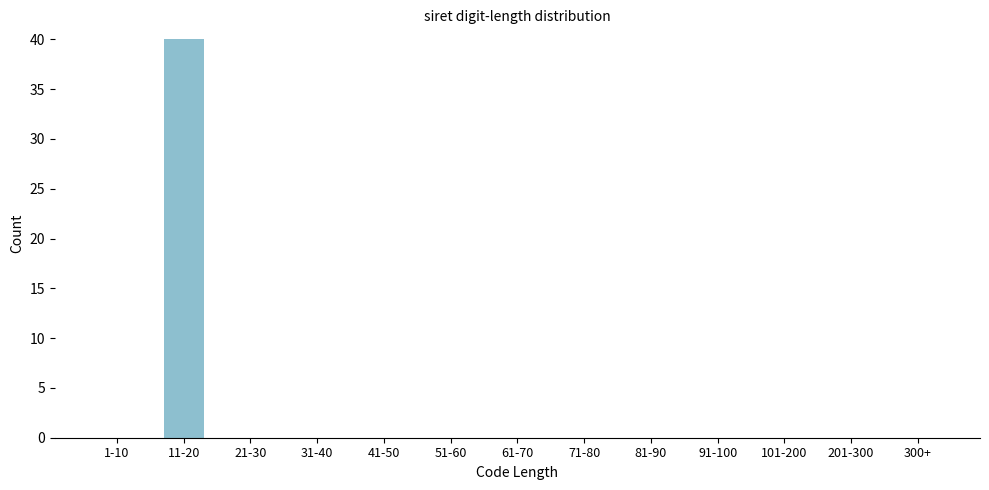

Reading left to right, extract all data points from this chart.

1-10=0	11-20=40	21-30=0	31-40=0	41-50=0	51-60=0	61-70=0	71-80=0	81-90=0	91-100=0	101-200=0	201-300=0	300+=0